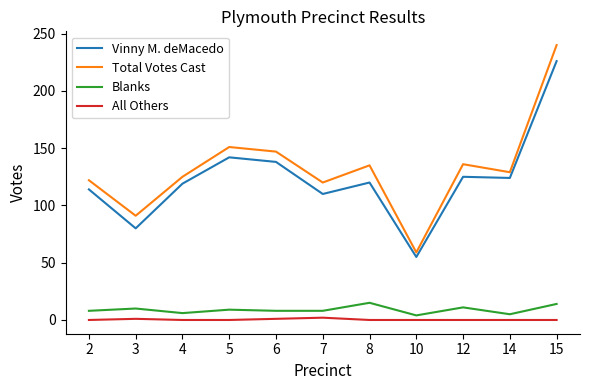

The value of Blanks at 6 is 8. True or false?

True